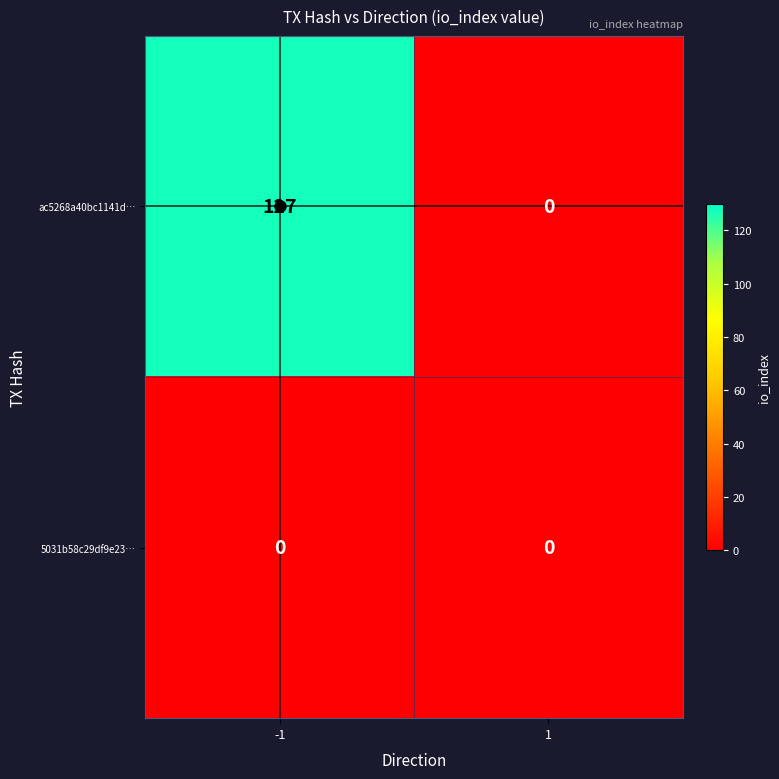

The ac5268a40bc1141d… series shows 127 at -1. True or false?

True